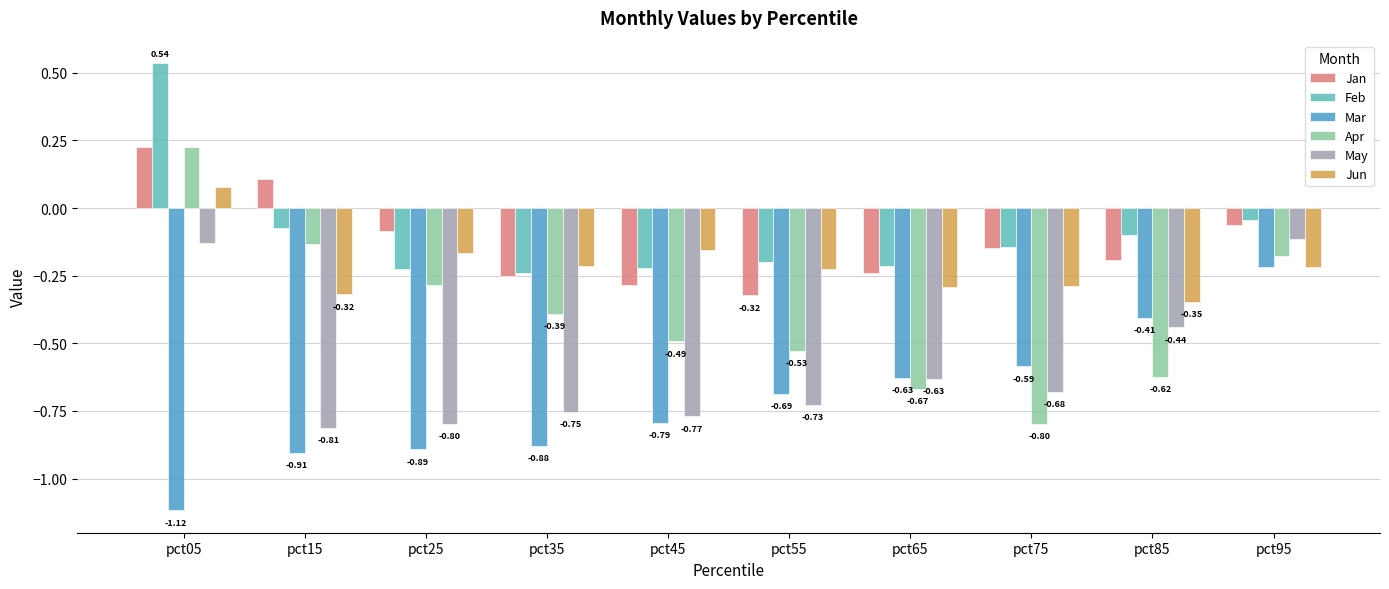

At how many categories does at least one series exceed 0?

2